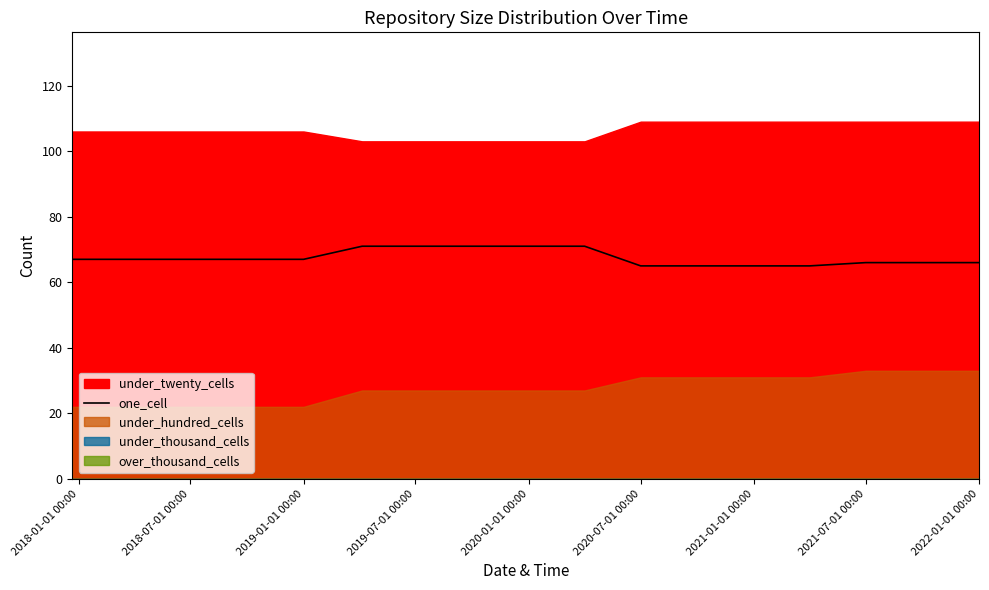

Reading left to right, extract all data points from this chart.

67	67	67	67	67	71	71	71	71	71	65	65	65	65	66	66	66